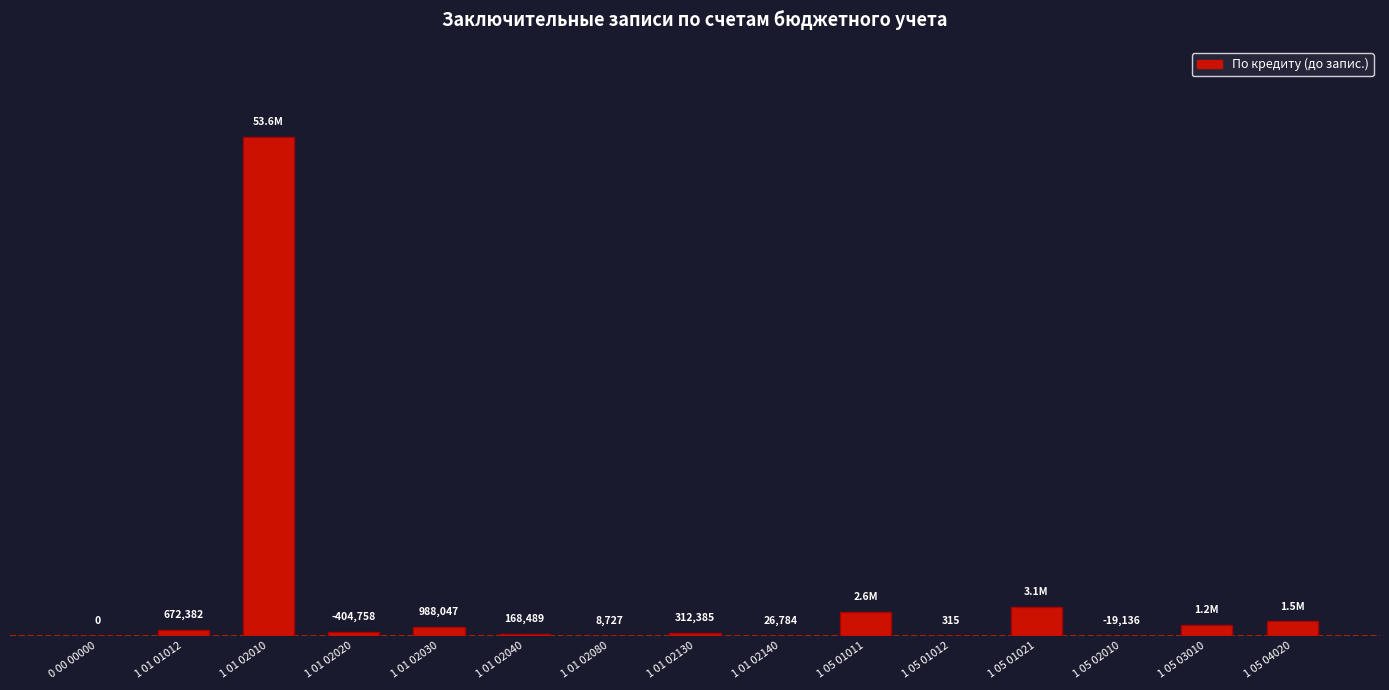

What is the label of the 3rd bar from the right?

1 05 02010